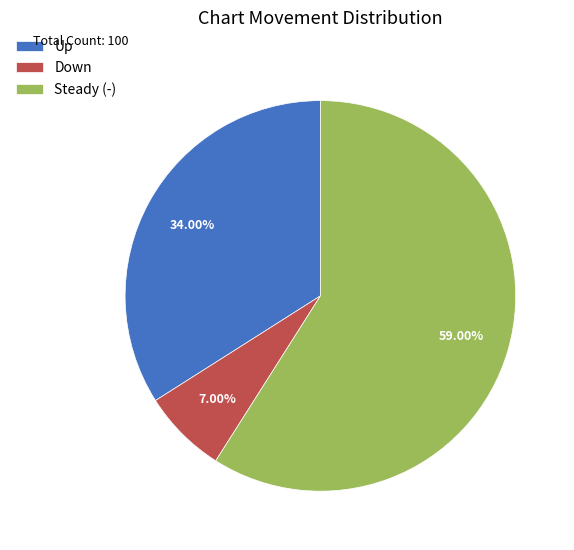

Is the sum of Steady (-) and Down greater than half?

Yes